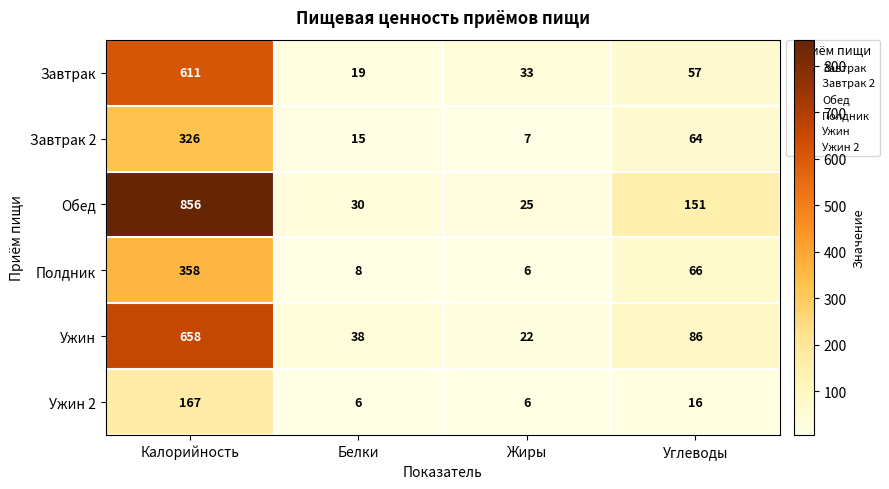

True or false: Ужин 2 has a value of 6 at Жиры.

True